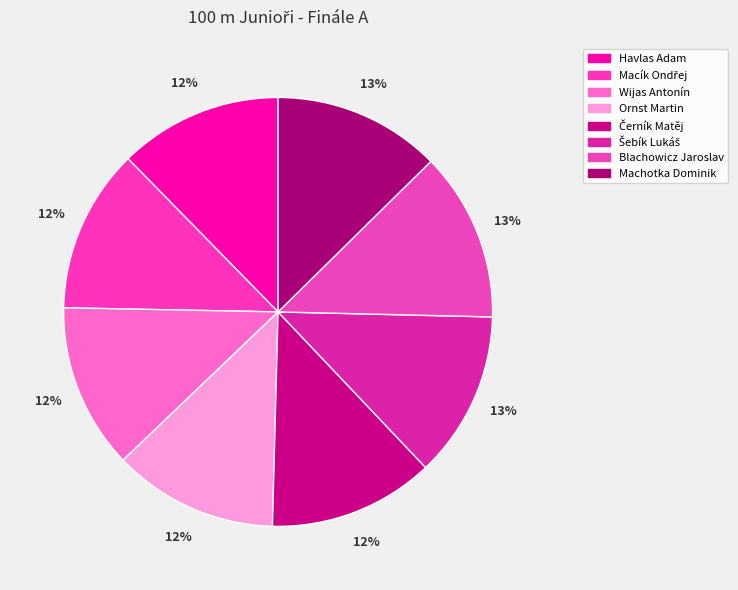

Combined, do Wijas Antonín and Havlas Adam account for over 50%?

No